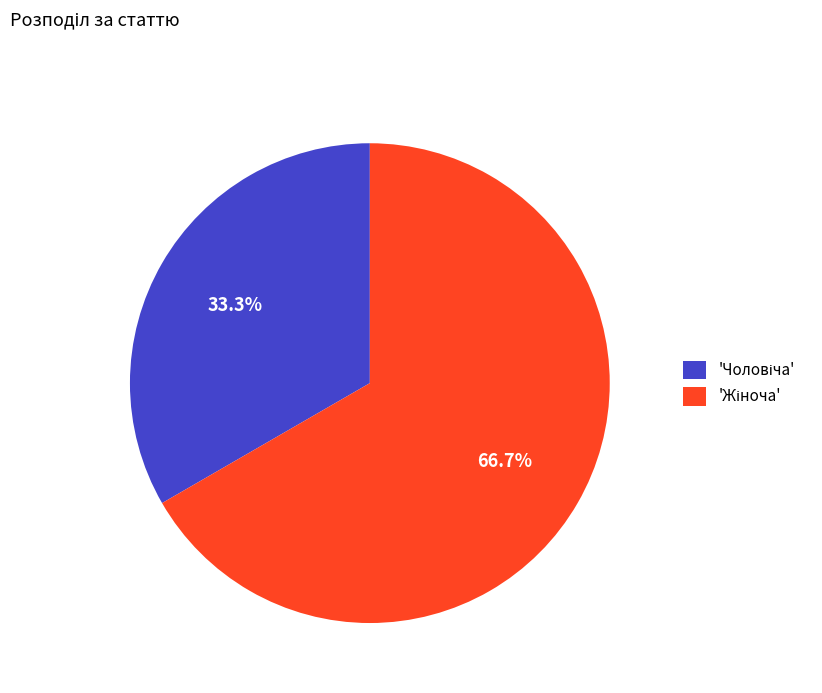

Does any single category account for the majority?

Yes